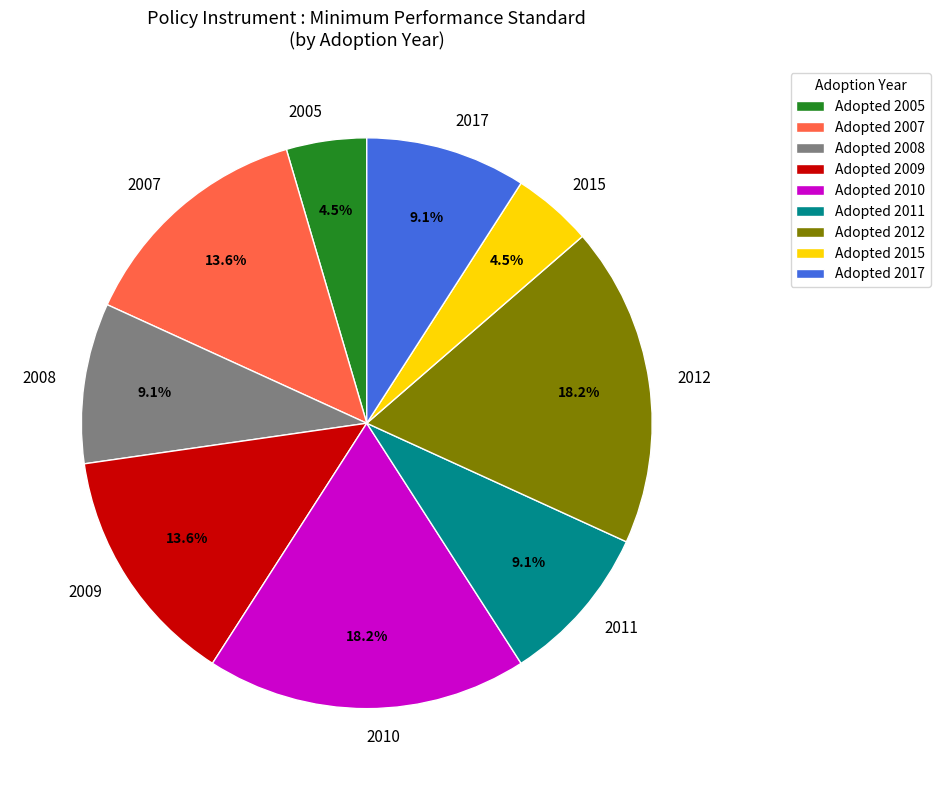

Is there a majority slice in this chart?

No